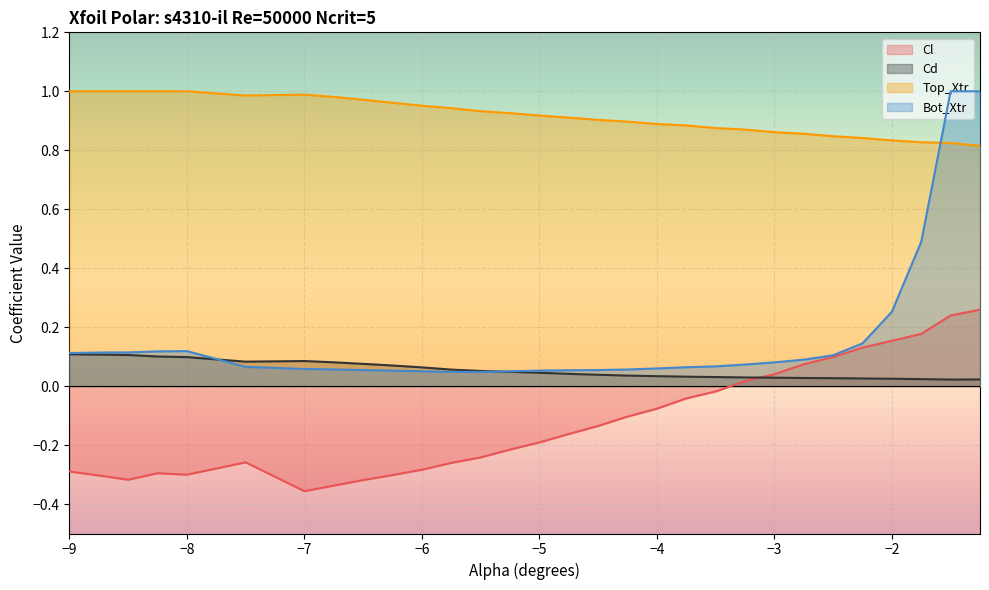

Where is the first local minimum for Cl?

-8.5